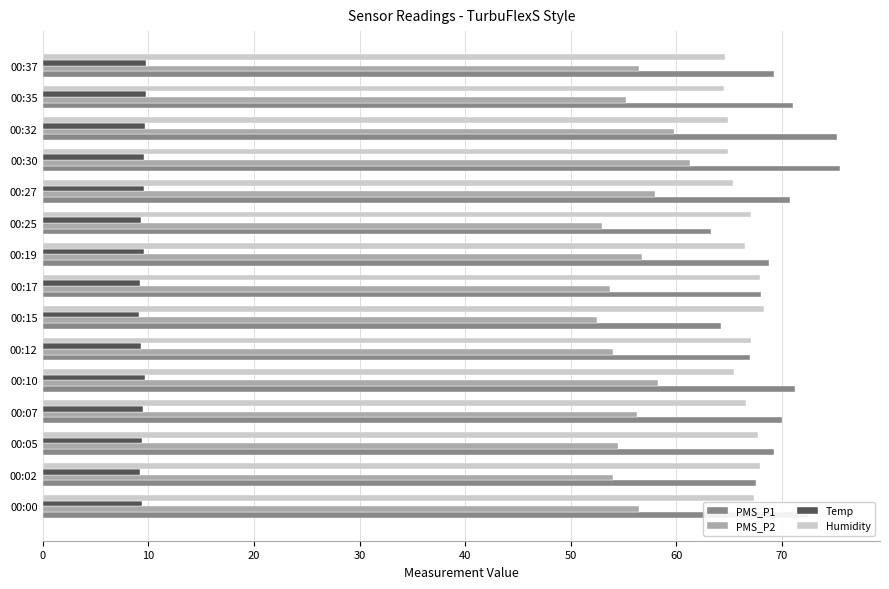

Which series has the largest range (max minus min)?

PMS_P1